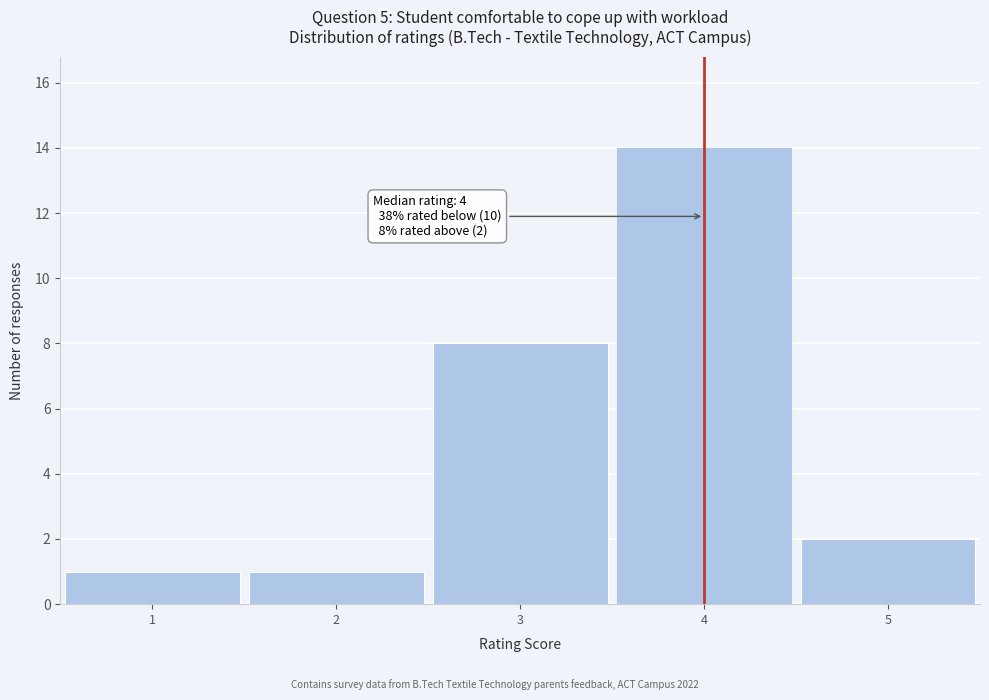

Which range on the x-axis has the tallest bar?

3.5 to 4.5